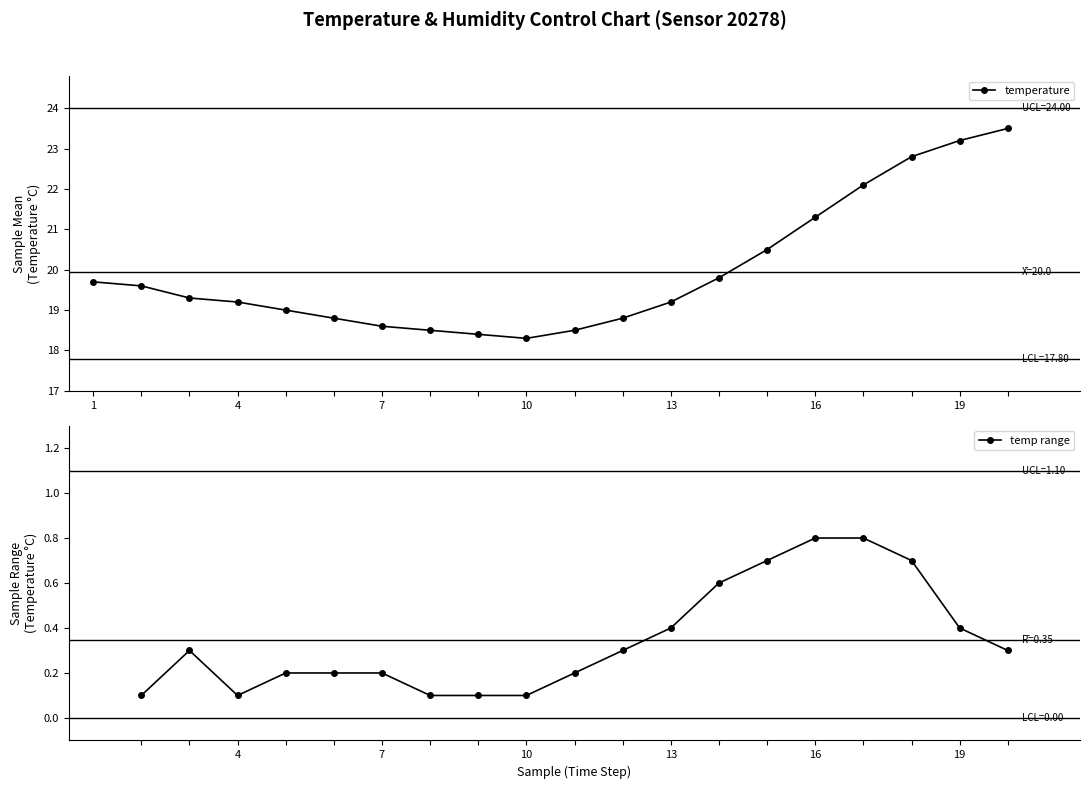

How many temp range values are between 0 and 1?

19